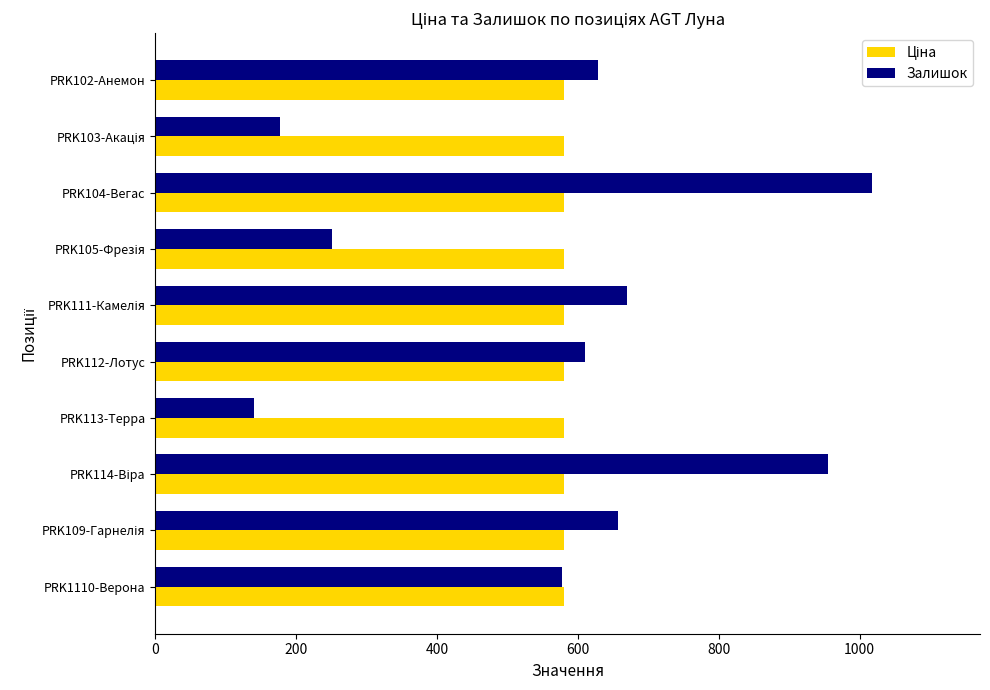

What is the sum of all Залишок values?

5682.0